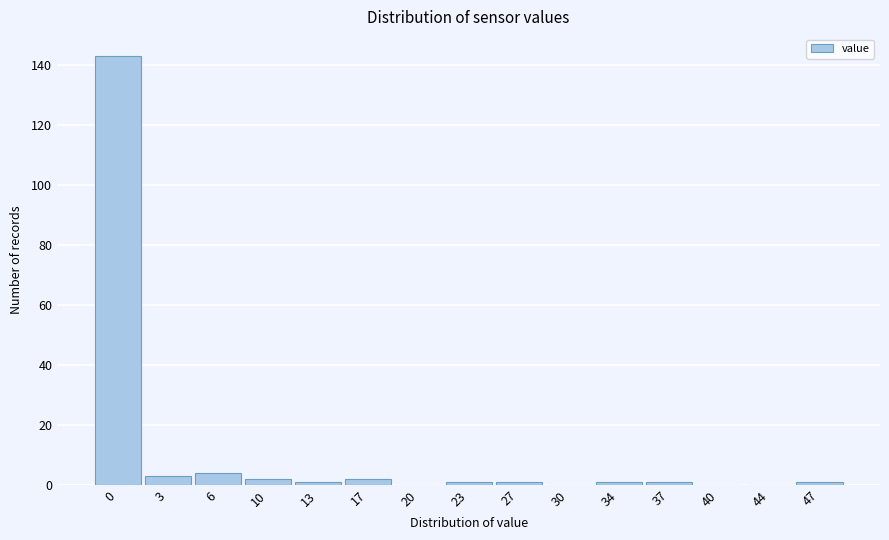

Reading left to right, extract all data points from this chart.

0=143	3=3	6=4	10=2	13=1	17=2	20=0	23=1	27=1	30=0	34=1	37=1	40=0	44=0	47=1